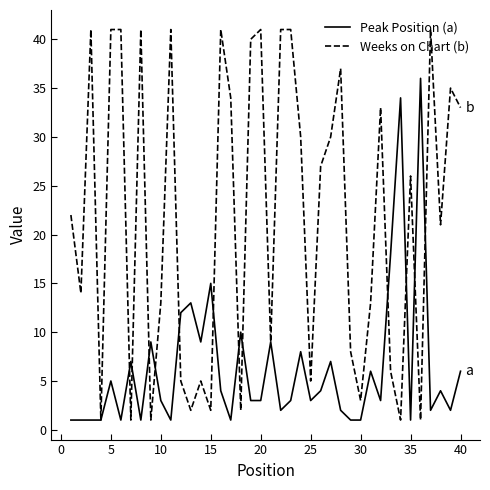

Is this an area chart (filled region under the line)?

No